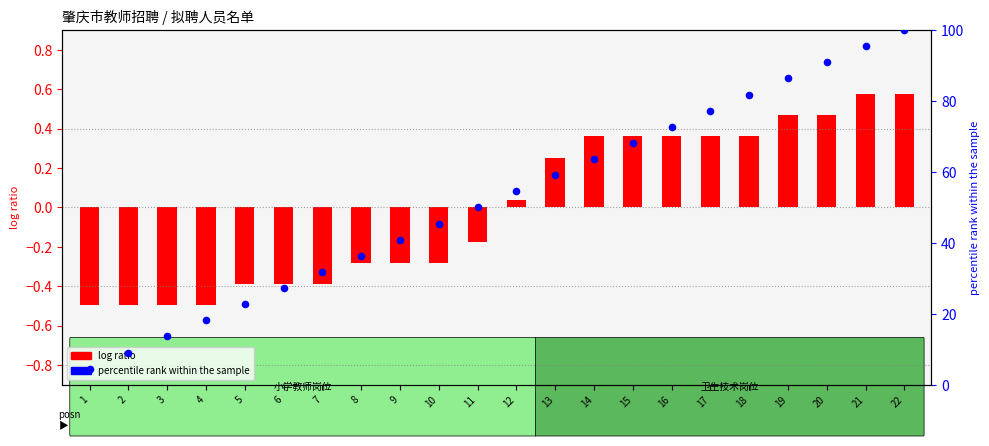

What is the change in value from 1 to 13?

+54.5